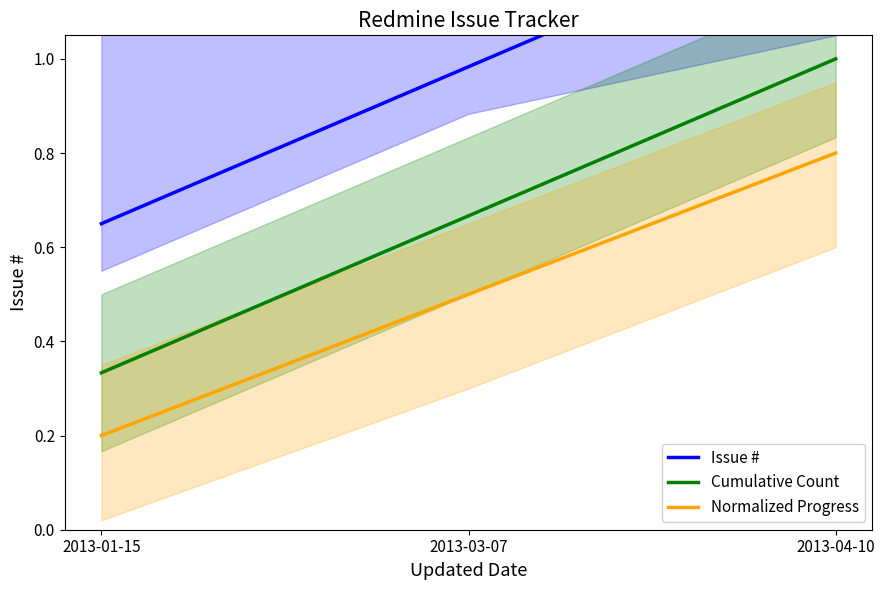

What is the label of the 3rd point from the right?

2013-01-15